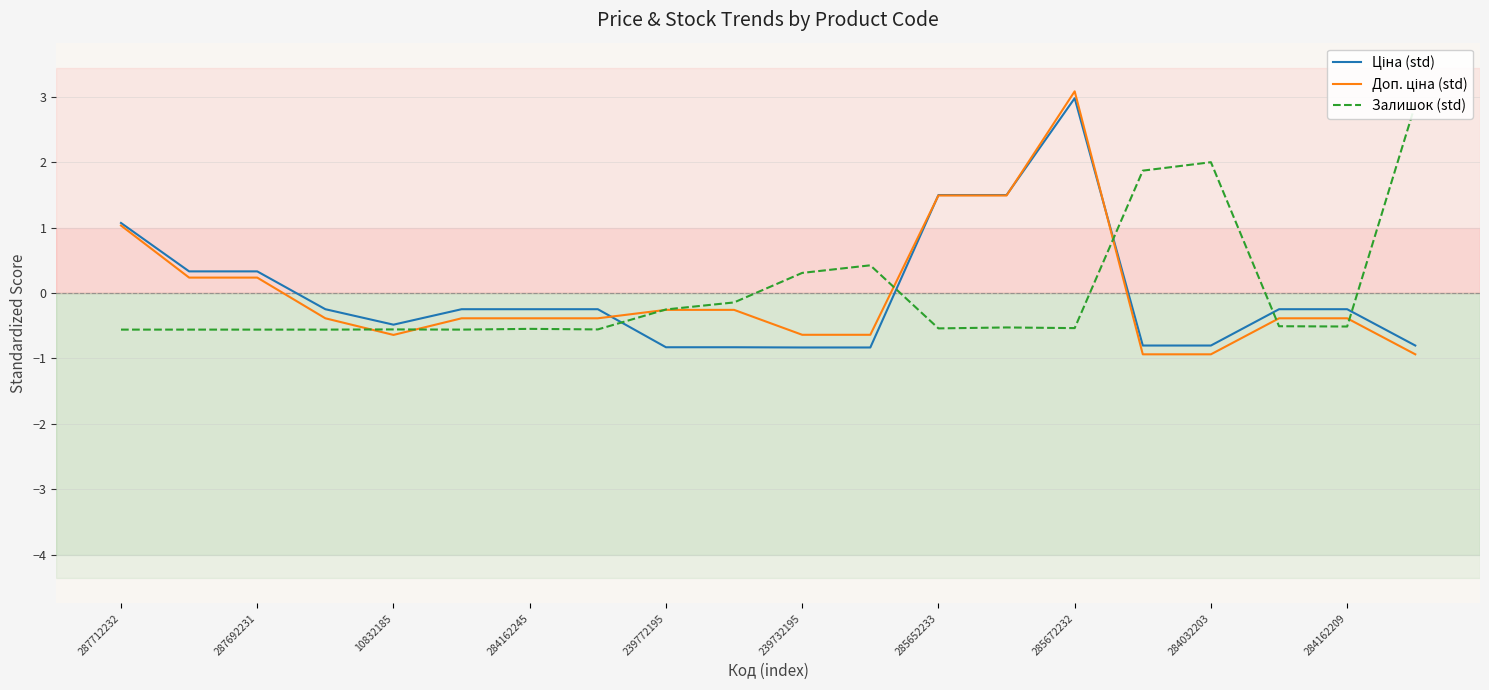

Is it true that Доп. ціна (std) equals -1.5 at 19?

False